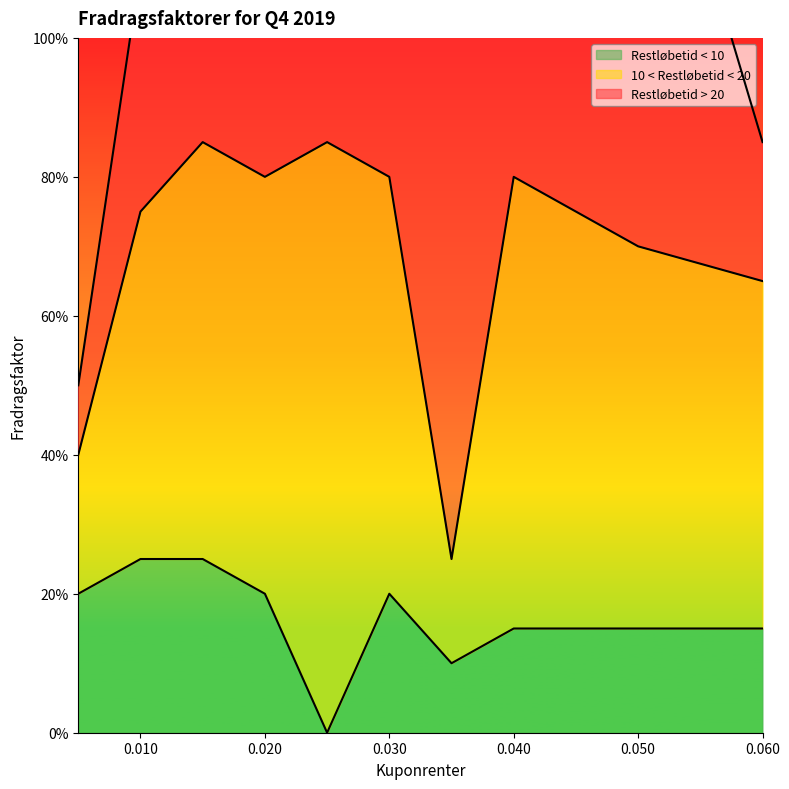

Reading left to right, list all the values displayed in this chart.

Restløbetid < 10: 0.005=0.2	0.01=0.2	0.015=0.2	0.02=0.2	0.025=0.0	0.03=0.2	0.035=0.1	0.04=0.1	0.05=0.1	0.06=0.1
10 < Restløbetid < 20: 0.005=0.2	0.01=0.5	0.015=0.6	0.02=0.6	0.025=0.8	0.03=0.6	0.035=0.1	0.04=0.7	0.05=0.6	0.06=0.5
Restløbetid > 20: 0.005=0.1	0.01=0.3	0.015=0.7	0.02=0.7	0.025=0.7	0.03=0.8	0.035=0.8	0.04=0.8	0.05=0.8	0.06=0.2